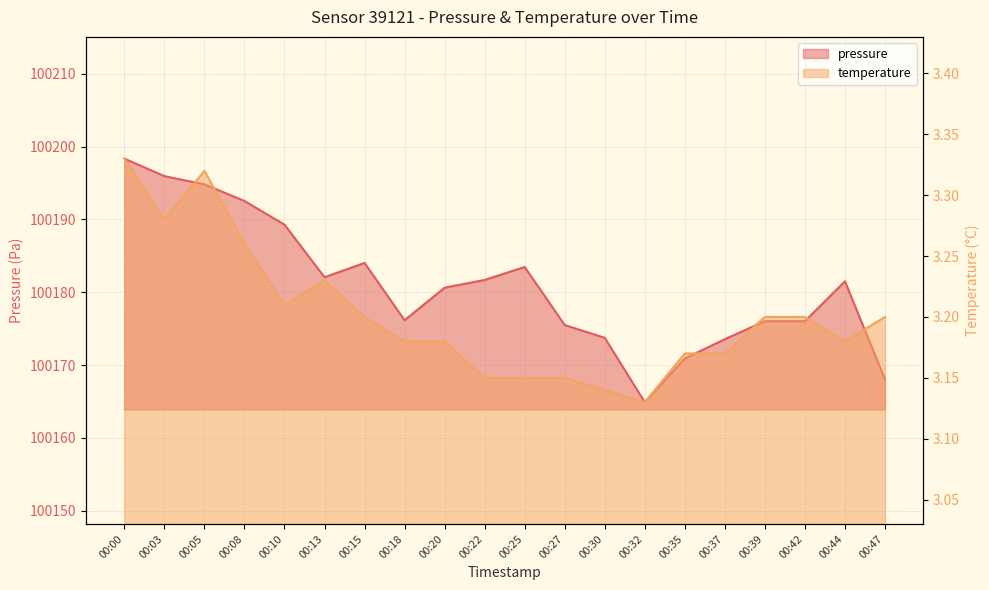

List the labels in order of temperature value, smallest first.

00:32, 00:30, 00:22, 00:25, 00:27, 00:35, 00:37, 00:18, 00:20, 00:44, 00:15, 00:39, 00:42, 00:47, 00:10, 00:13, 00:08, 00:03, 00:05, 00:00